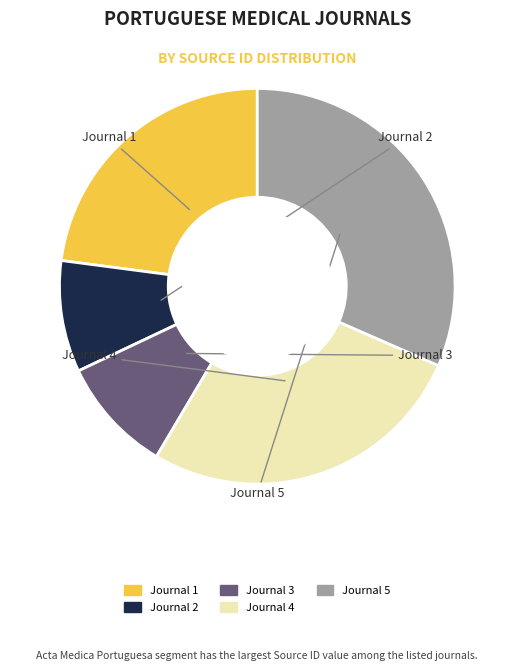

Is there a majority slice in this chart?

No